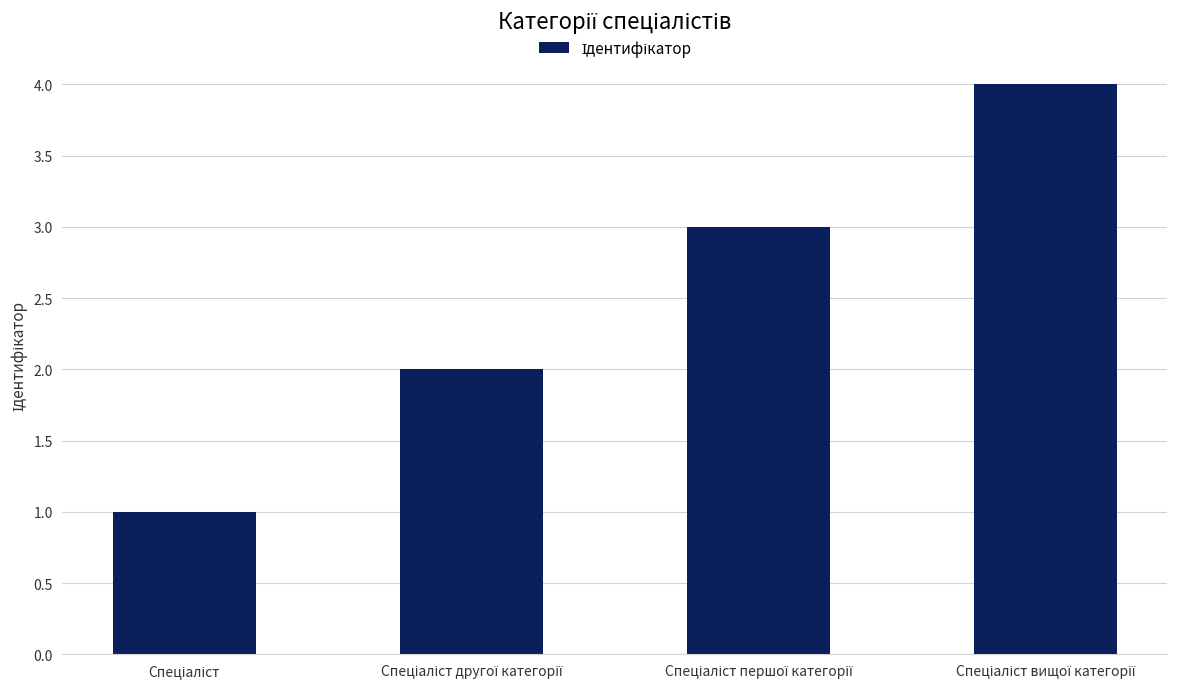

Reading right to left, extract all data points from this chart.

4	3	2	1